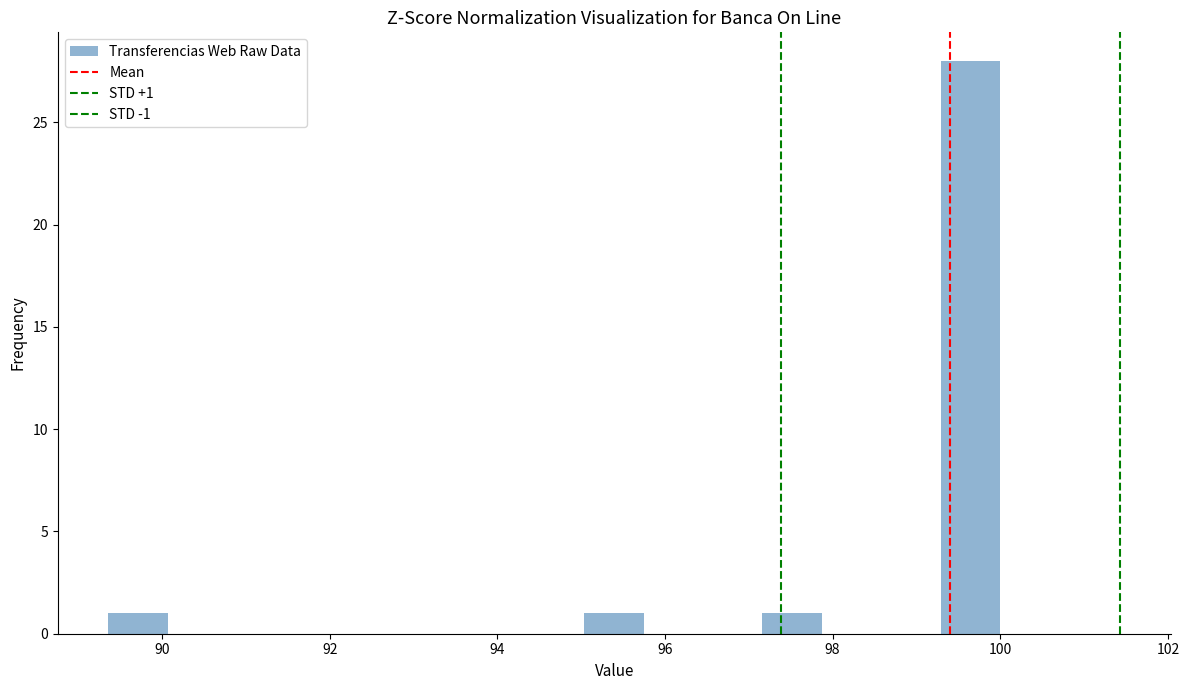

Read against the x-axis, roughly where is the centre of the tallest bar?

99.6